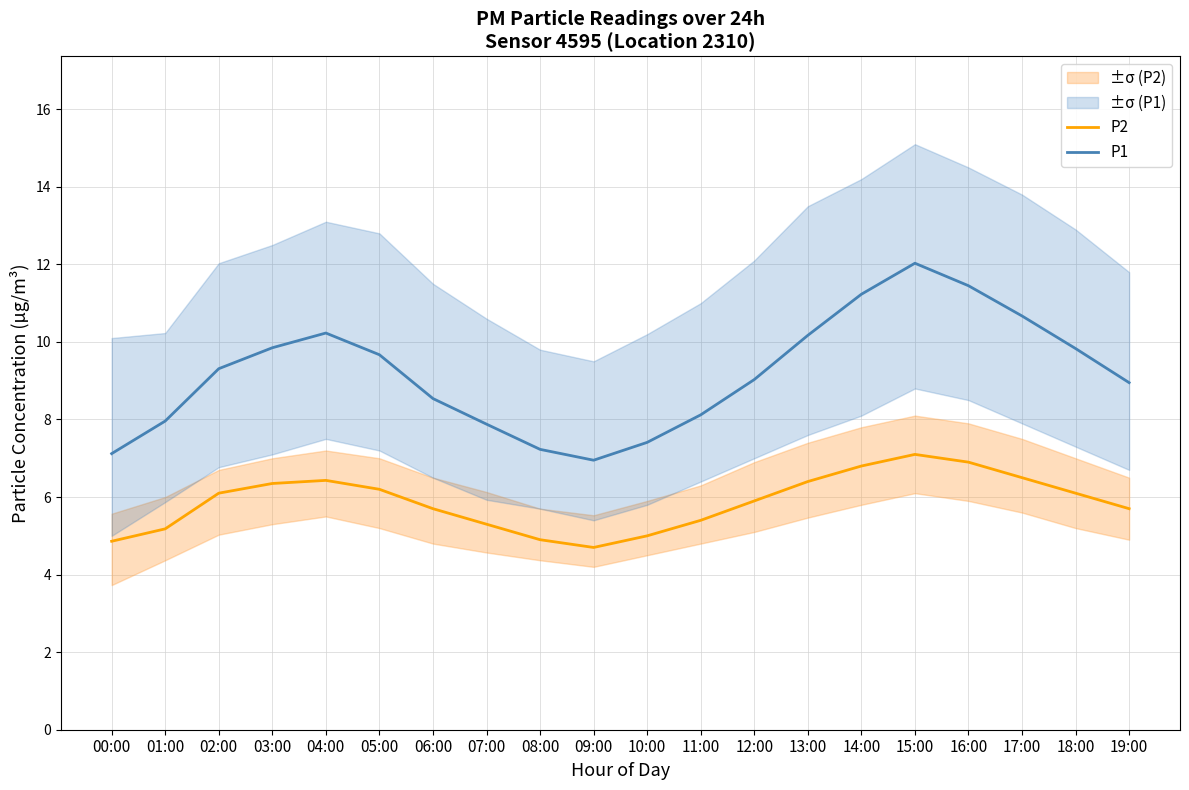

What is the lowest value of the P2 series?

4.7